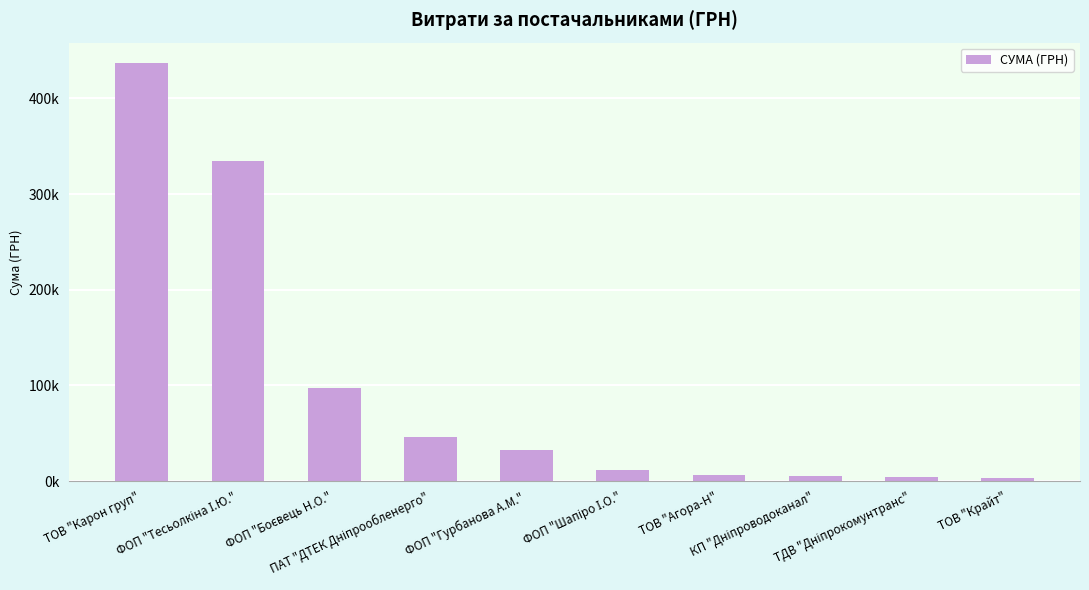

Are the bars horizontal?

No